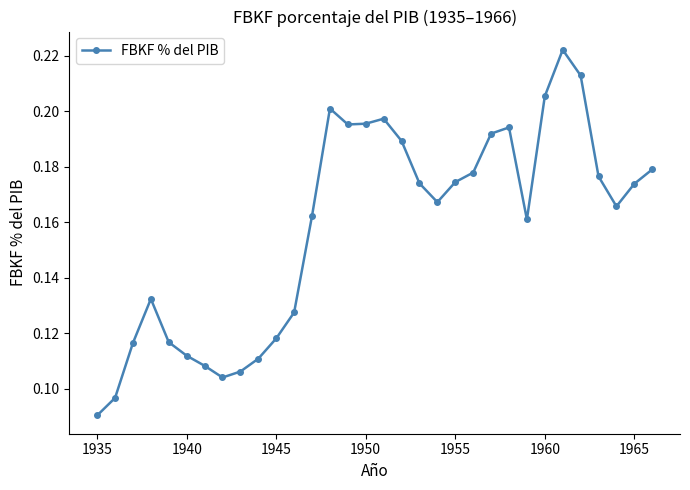

Count the values in the range 0 to 1.

32